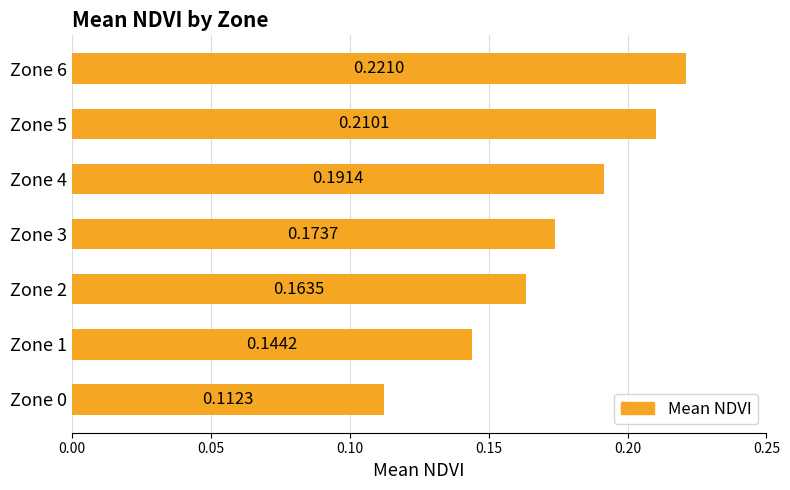

List the labels in order of value, smallest first.

Zone 0, Zone 1, Zone 2, Zone 3, Zone 4, Zone 5, Zone 6